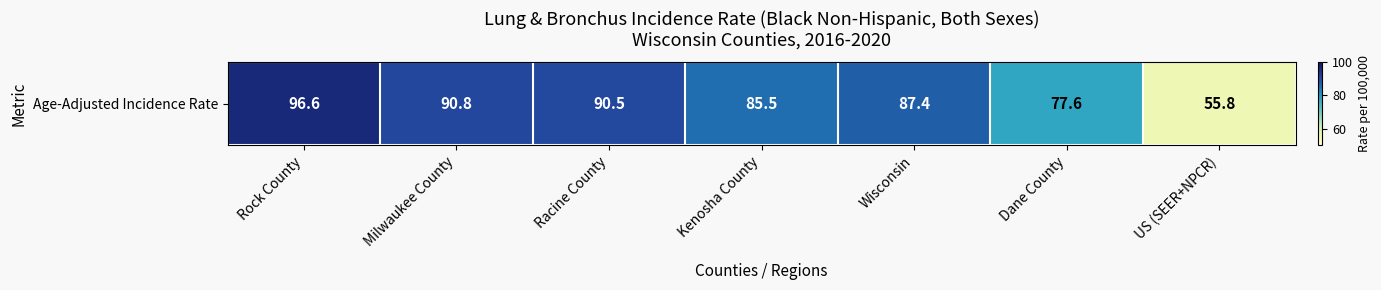

How many data points are less than 87?

3